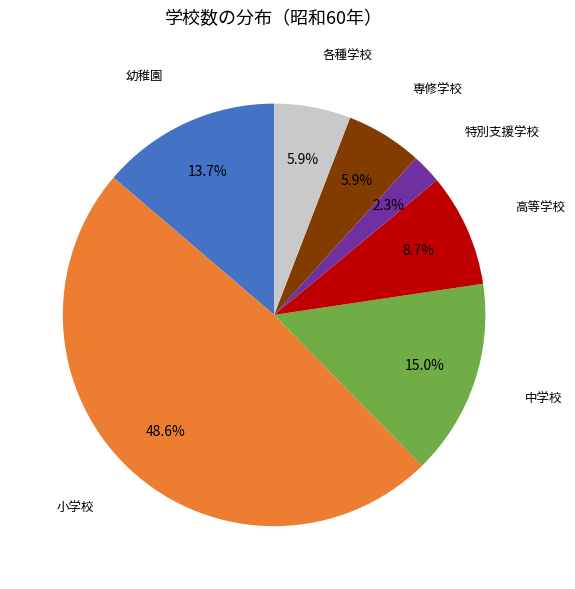

Does any single category account for the majority?

No